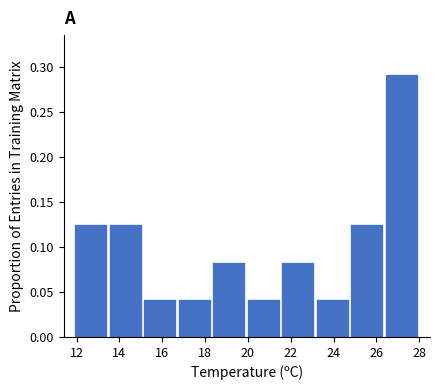

Reading left to right, list every bar in this chart as the range it spans on the x-axis followed by its height. Neither the bar edges nor the heights are printed on the chart, so give them approximately, as read against the axes.

12.0 to 13.6: 0.125
13.6 to 15.2: 0.125
15.2 to 16.8: 0.040
16.8 to 18.4: 0.040
18.4 to 20.0: 0.085
20.0 to 21.6: 0.040
21.6 to 23.2: 0.085
23.2 to 24.8: 0.040
24.8 to 26.4: 0.125
26.4 to 28.0: 0.290